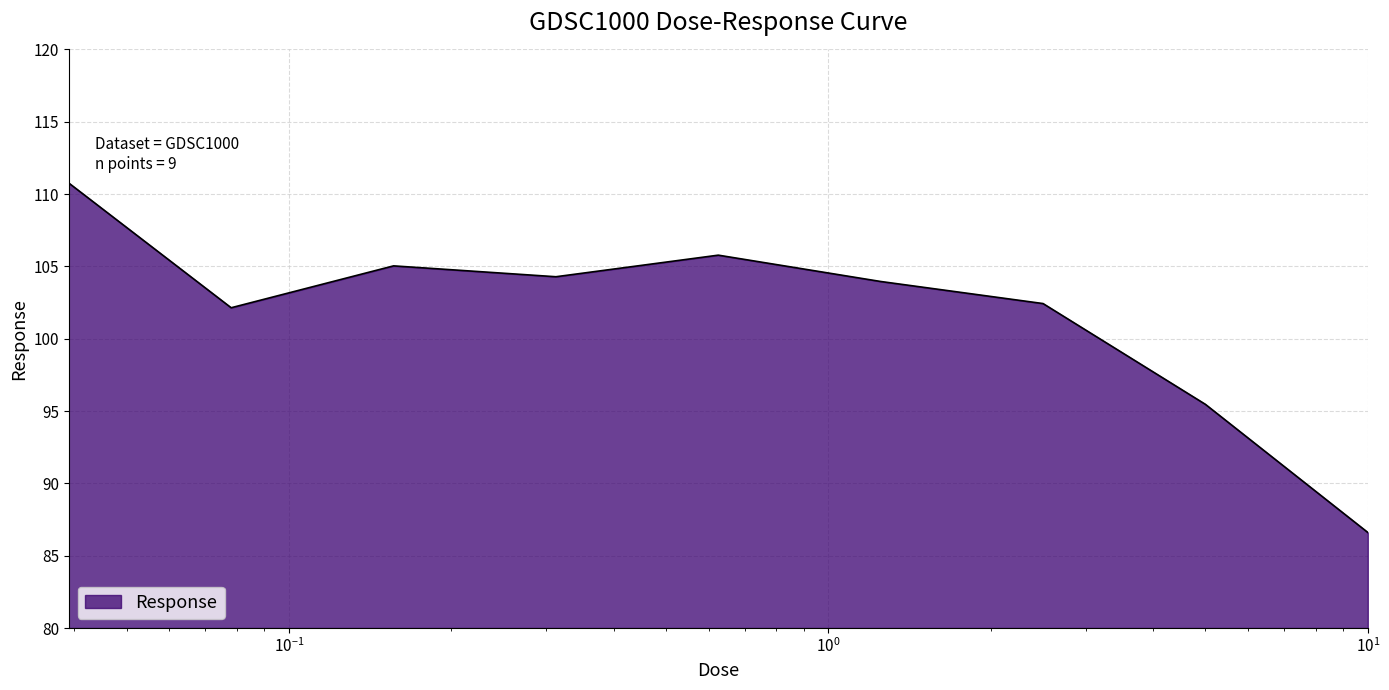

What is the difference between the maximum and minimum values?

24.2